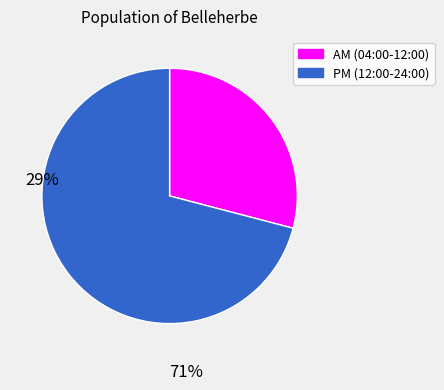

Is there a majority slice in this chart?

Yes